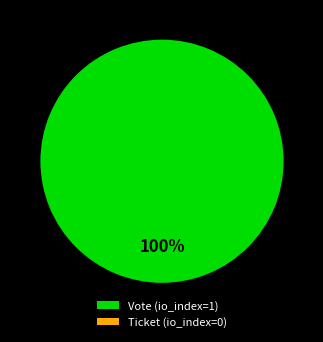

To the nearest percent, what is the combined percentage of Vote and Ticket?

100%